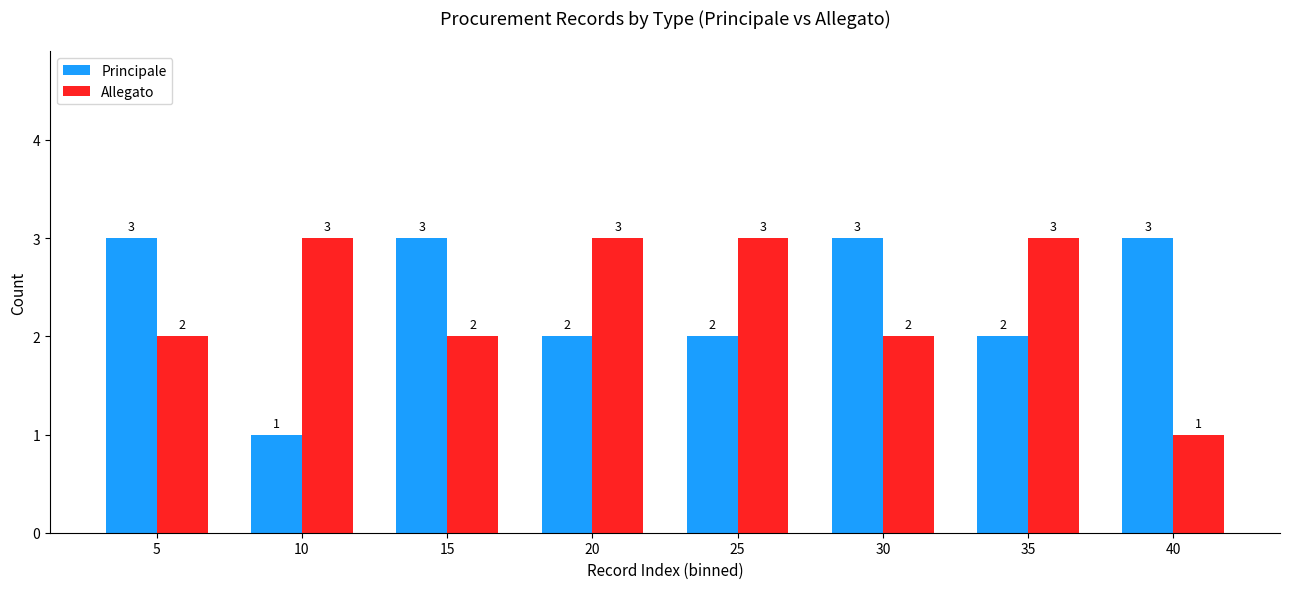

The Allegato series shows 3 at 20. True or false?

True